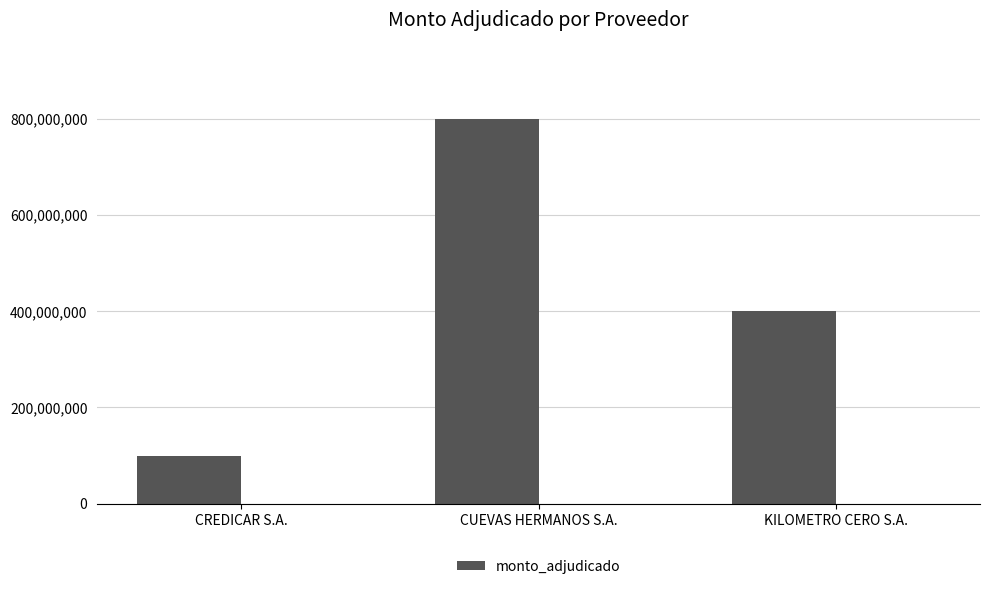

What is the greatest value displayed?

800000000